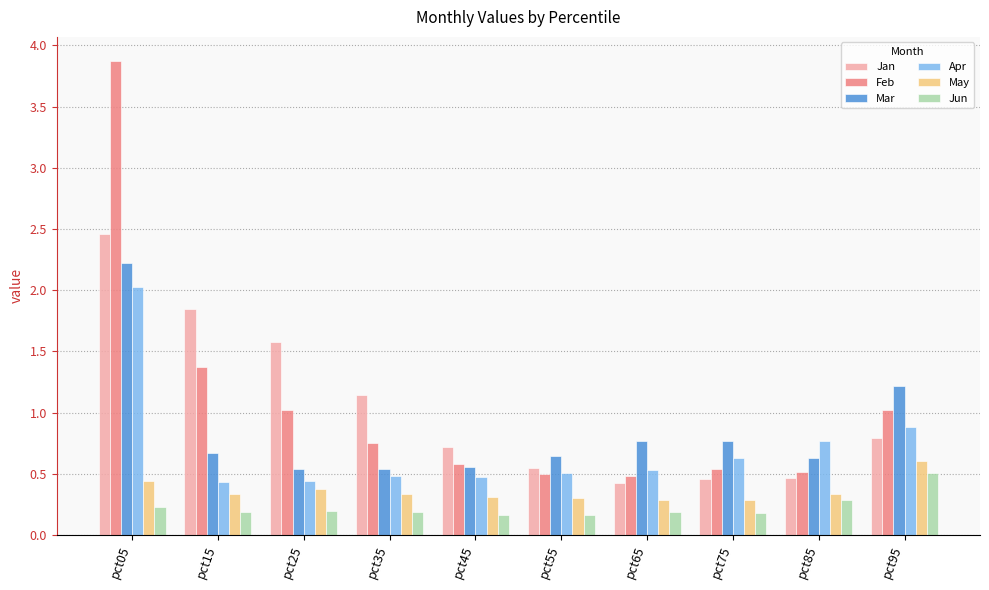

Which label corresponds to the largest value in the chart?

pct05